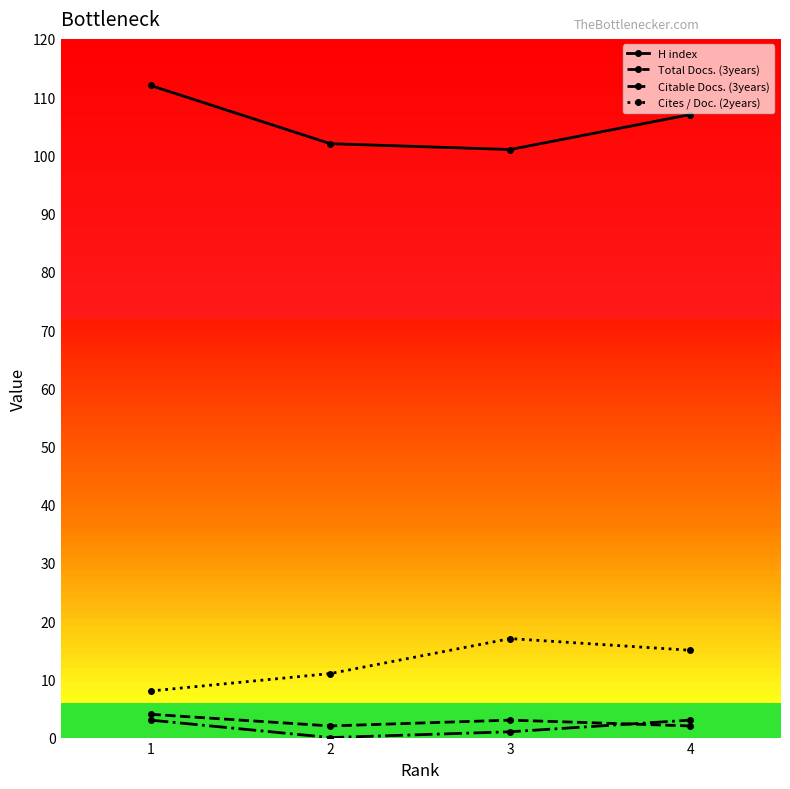

True or false: H index has a value of 102 at 2.

True